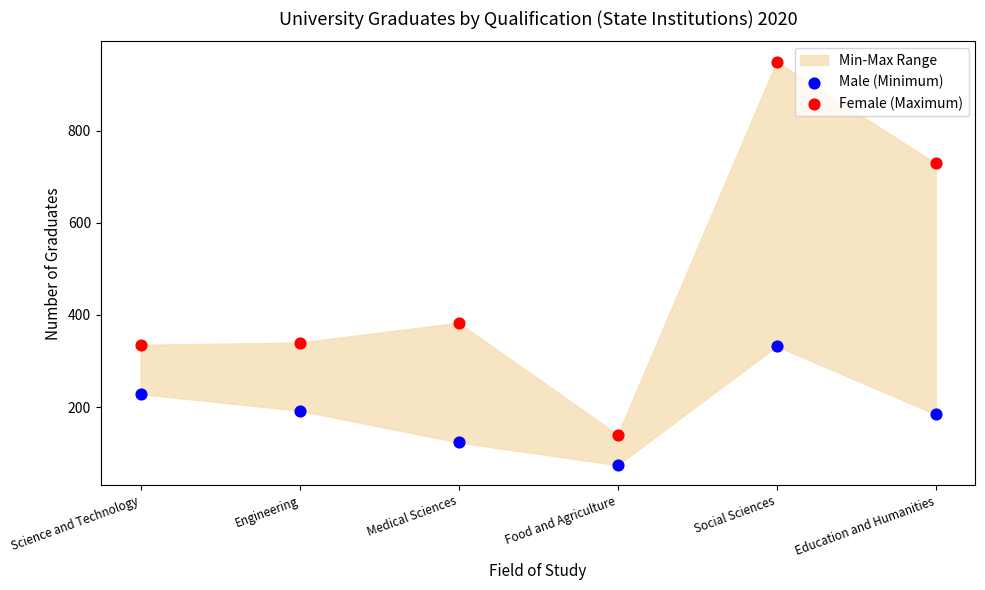

Across all data points, what is the range of Y values (max minus min)?

876